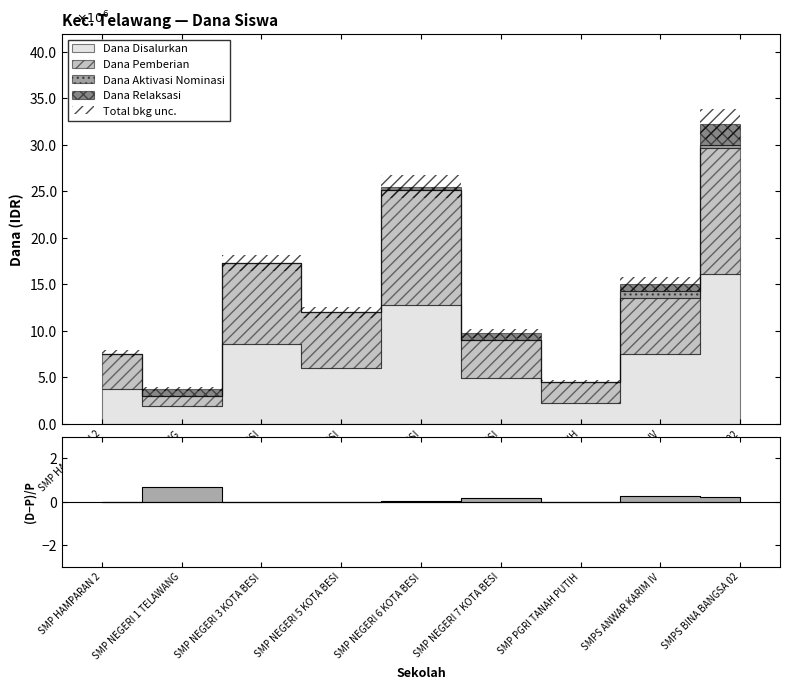

In Dana Pemberian, how many points are lower than both neighbors (excluding endpoints)?

3